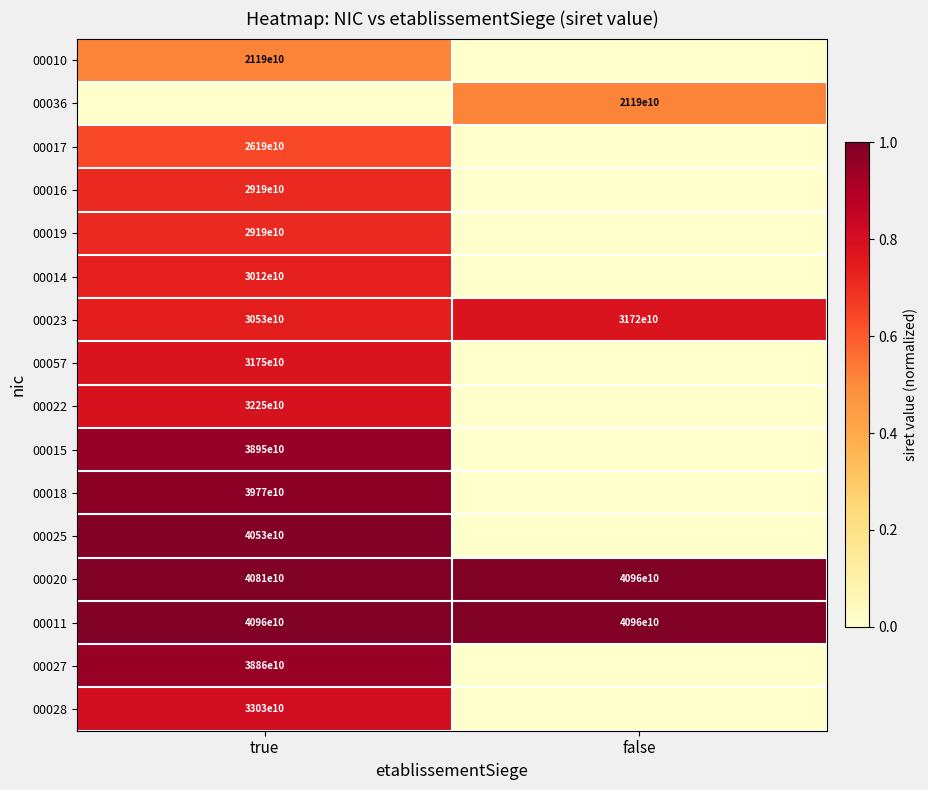

The 00025 series shows 40530000000000 at true. True or false?

True